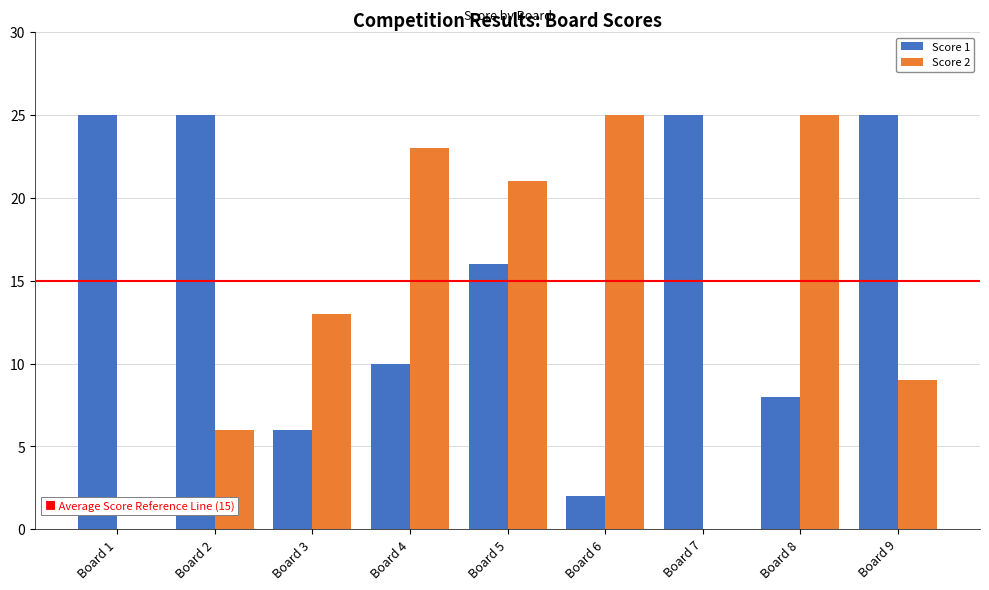

What is the maximum value shown in the chart?

25